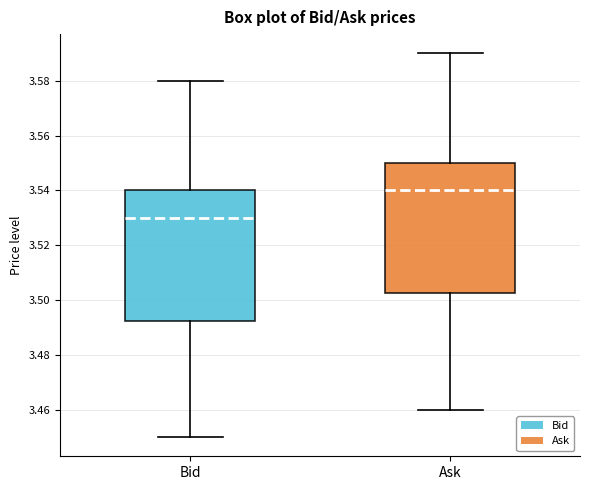

Reading left to right, read every box against the y-axis: the position of its median line, the range the box covers, and the ends of its whiskers. The values are not printed on the chart, so give them approximately, as read against the axis.

Bid: median 3.530, box 3.492 to 3.540, whiskers 3.450 to 3.580
Ask: median 3.540, box 3.502 to 3.550, whiskers 3.460 to 3.590